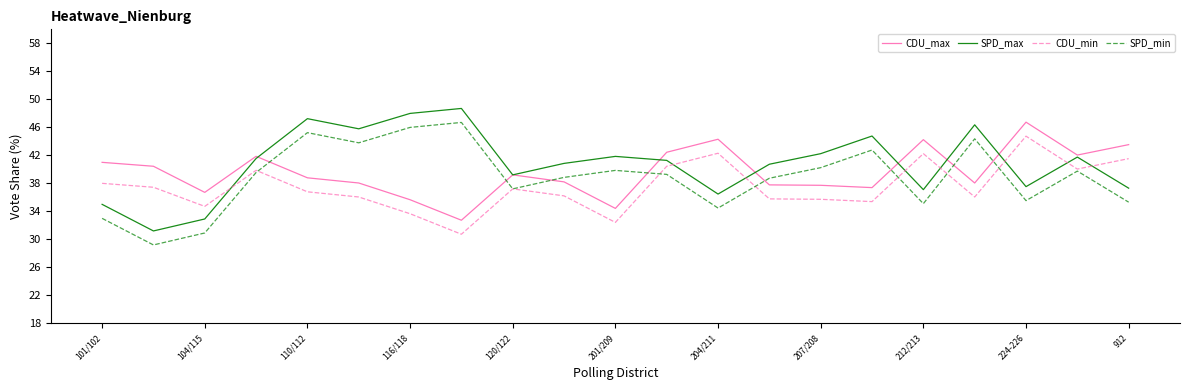

Count the number of data series in this chart.

4